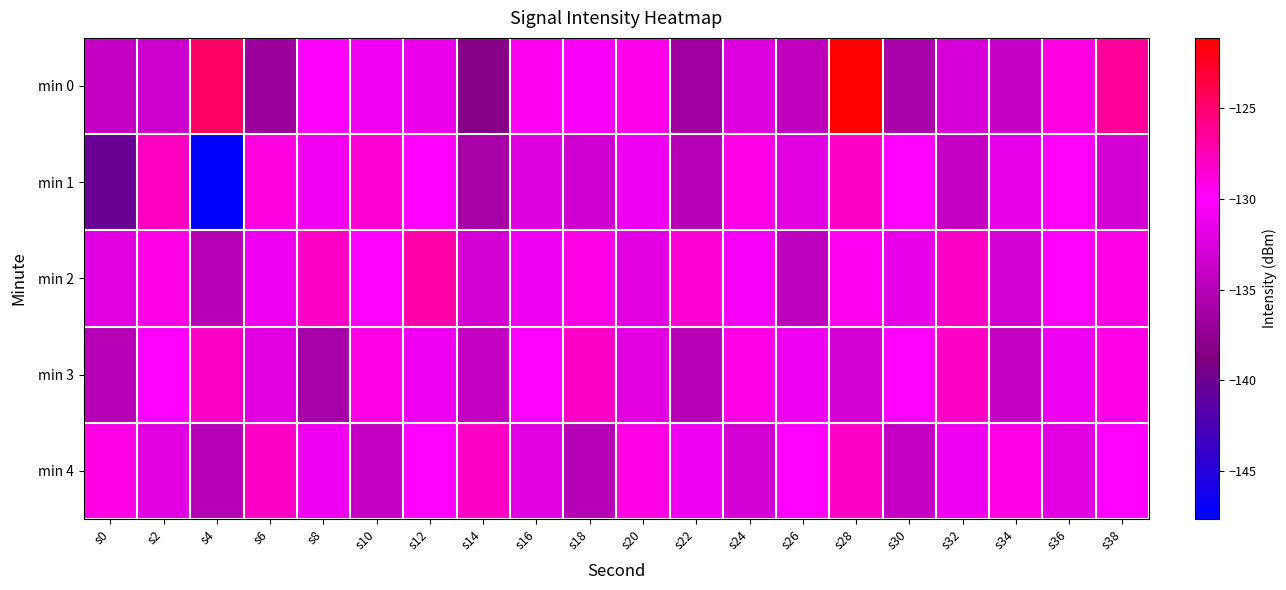

How many distinct data groups are displayed?

5